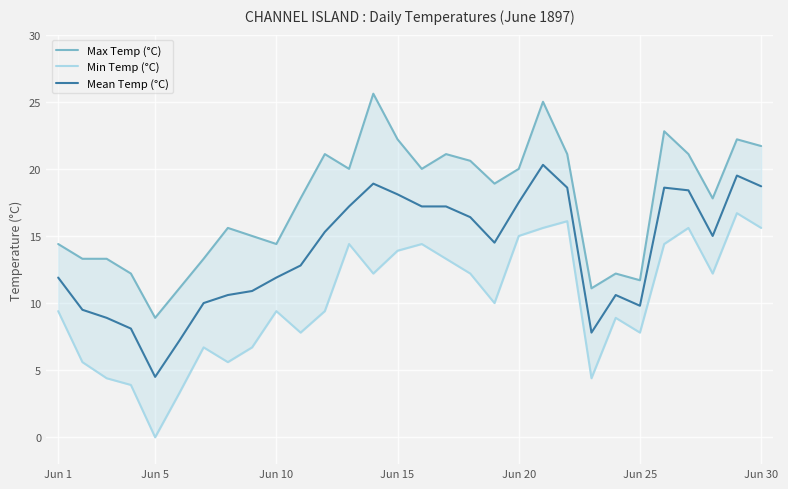

At which label does Min Temp (°C) reach its peak?

28